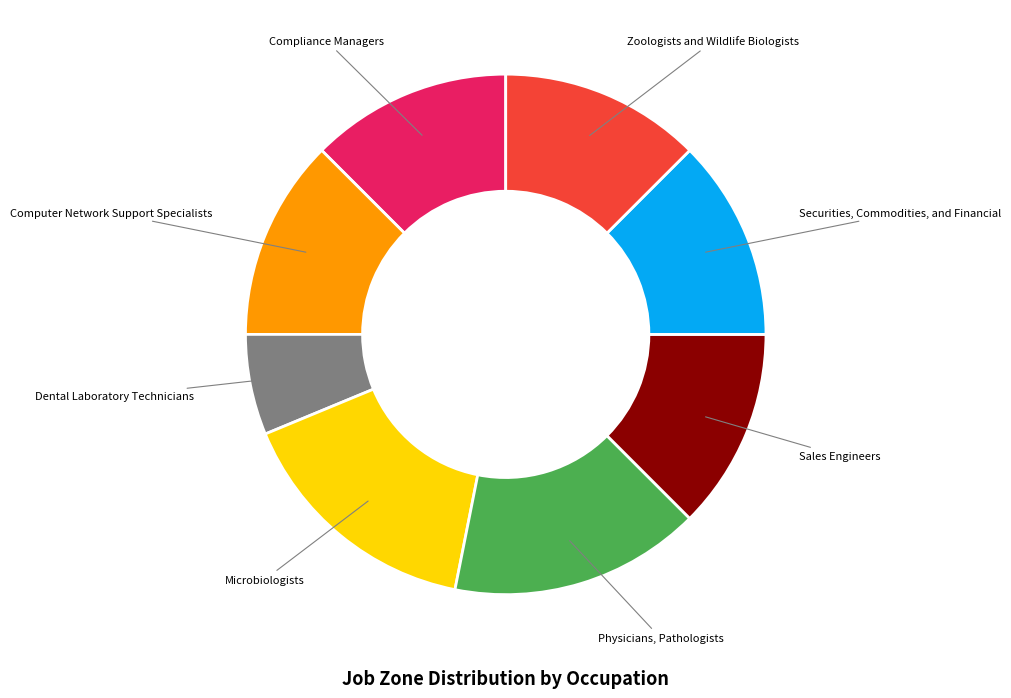

Rank the categories by value from lowest to highest.

Dental Laboratory Technicians, Compliance Managers, Computer Network Support Specialists, Sales Engineers, Securities, Commodities, and Financial, Zoologists and Wildlife Biologists, Microbiologists, Physicians, Pathologists